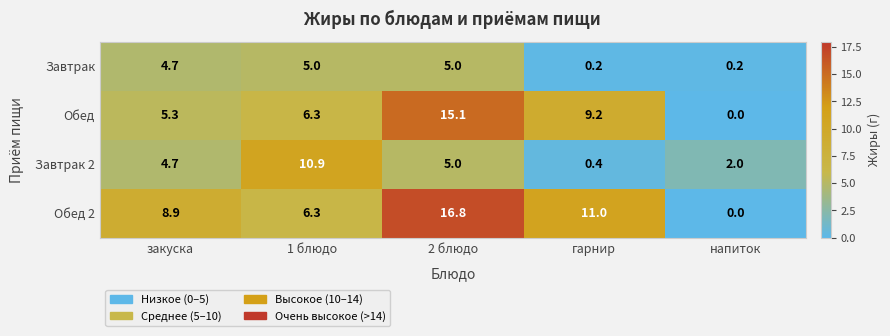

The Завтрак 2 series shows 4.7 at закуска. True or false?

True